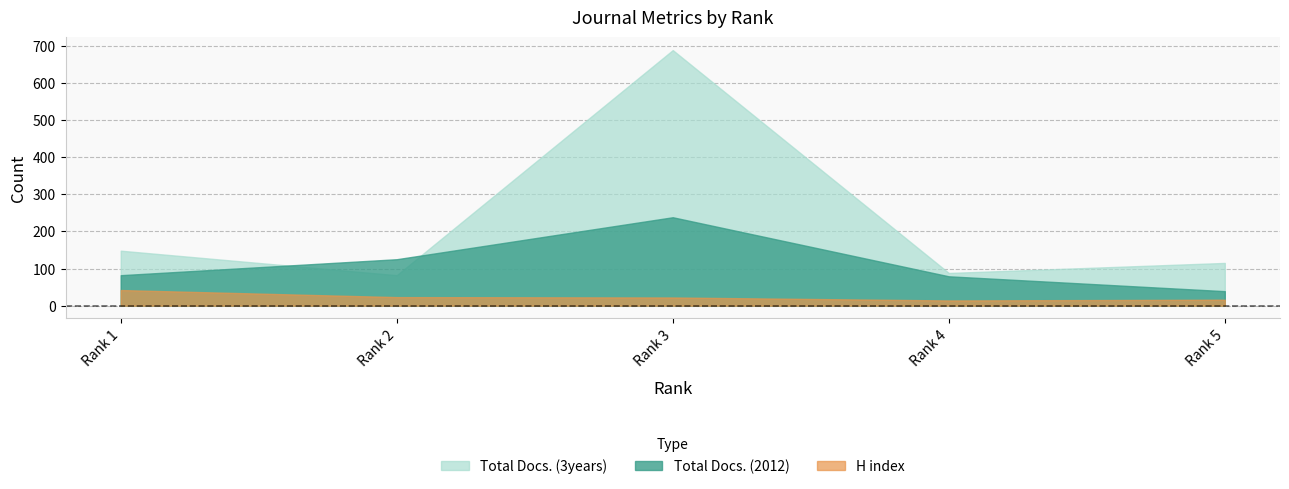

Rank the categories by Total Docs. (3years) value from highest to lowest.

3, 1, 5, 4, 2